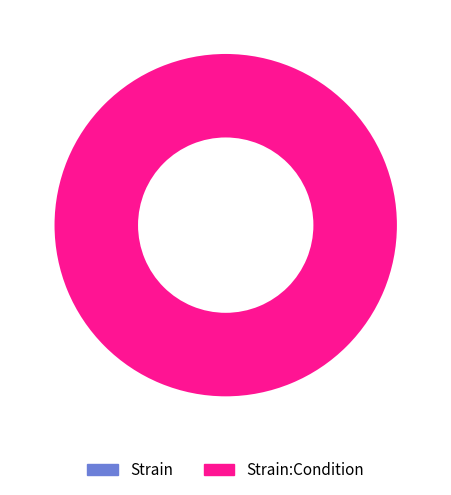

Combined, what portion of the pie is Strain and Strain:Condition?

100.0%